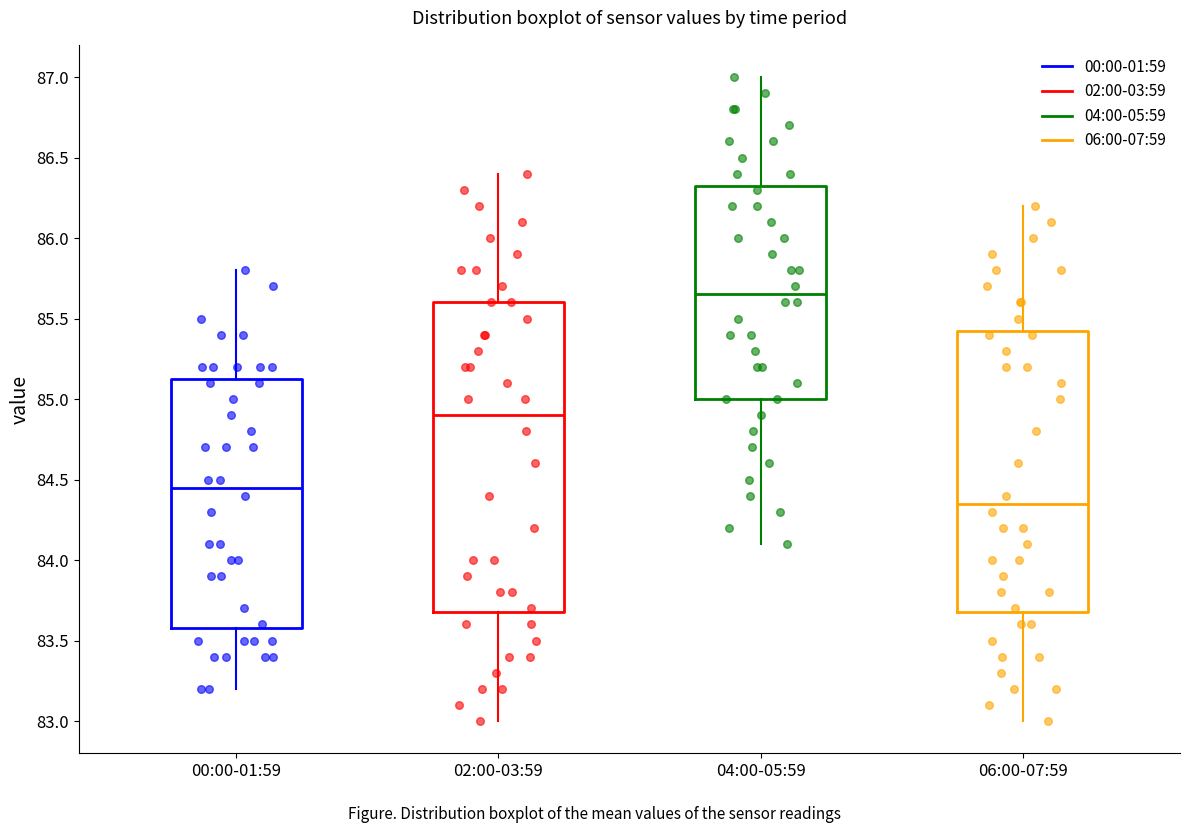

Which box's median line is the highest?

04:00-05:59